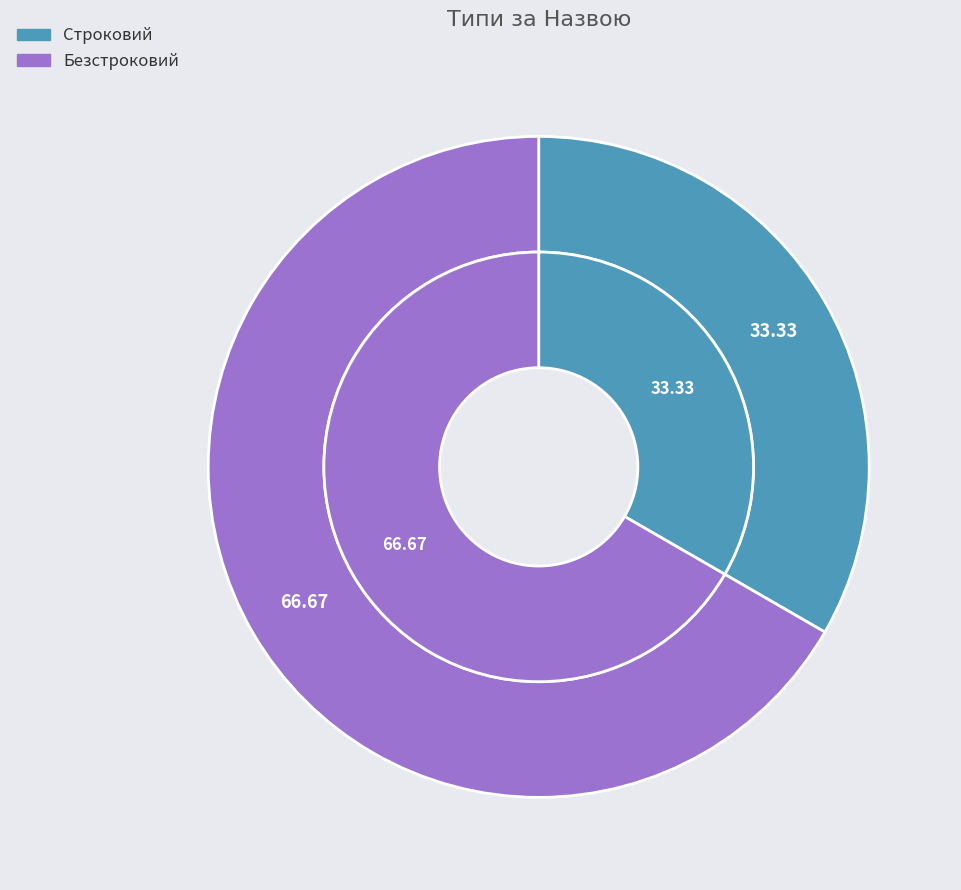

Does Строковий represent more than half of the total?

No